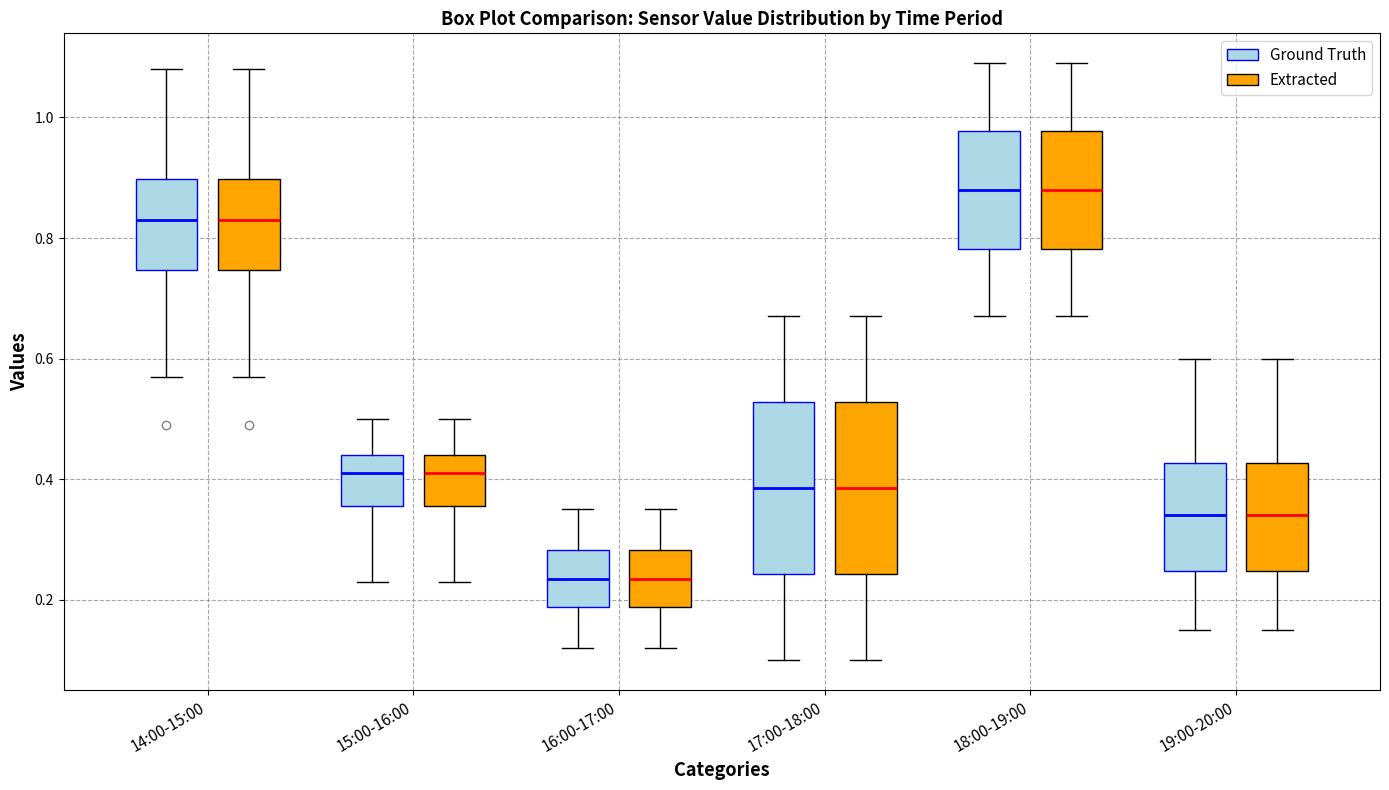

Reading left to right, transcribe this box plot: for each box, give where its median line is, the range the box spans, and where its two whiskers end, as read against the y-axis. The values are not printed on the chart, so give them approximately, as read against the axis.

14:00-15:00 (Ground Truth): median 0.84, box 0.74 to 0.90, whiskers 0.58 to 1.08
14:00-15:00 (Extracted): median 0.84, box 0.74 to 0.90, whiskers 0.58 to 1.08
15:00-16:00 (Ground Truth): median 0.42, box 0.36 to 0.44, whiskers 0.24 to 0.50
15:00-16:00 (Extracted): median 0.42, box 0.36 to 0.44, whiskers 0.24 to 0.50
16:00-17:00 (Ground Truth): median 0.24, box 0.18 to 0.28, whiskers 0.12 to 0.36
16:00-17:00 (Extracted): median 0.24, box 0.18 to 0.28, whiskers 0.12 to 0.36
17:00-18:00 (Ground Truth): median 0.38, box 0.24 to 0.52, whiskers 0.10 to 0.68
17:00-18:00 (Extracted): median 0.38, box 0.24 to 0.52, whiskers 0.10 to 0.68
18:00-19:00 (Ground Truth): median 0.88, box 0.78 to 0.98, whiskers 0.68 to 1.10
18:00-19:00 (Extracted): median 0.88, box 0.78 to 0.98, whiskers 0.68 to 1.10
19:00-20:00 (Ground Truth): median 0.34, box 0.24 to 0.42, whiskers 0.16 to 0.60
19:00-20:00 (Extracted): median 0.34, box 0.24 to 0.42, whiskers 0.16 to 0.60